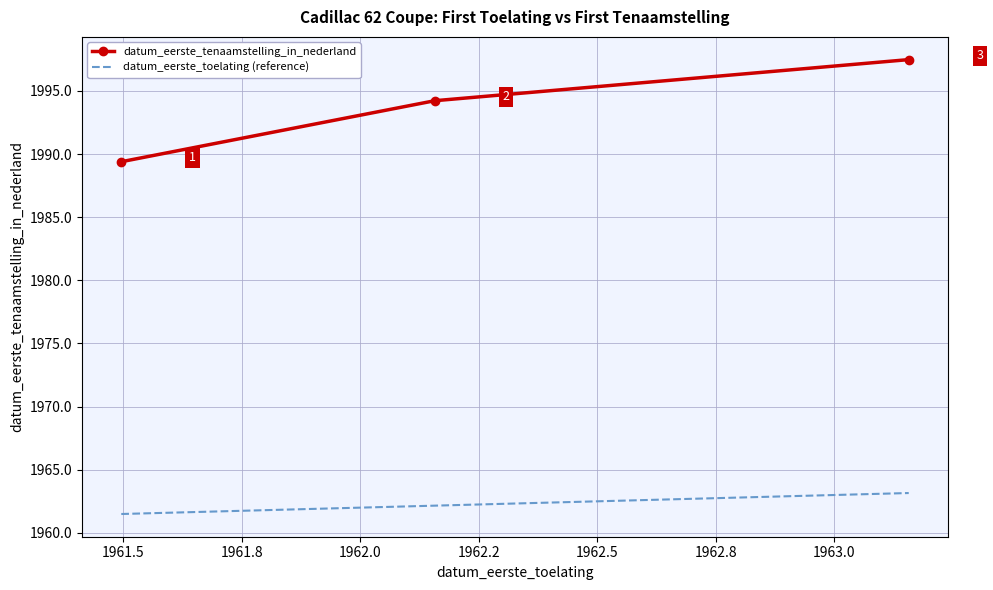

Which category has the lowest value across all series?

19610630